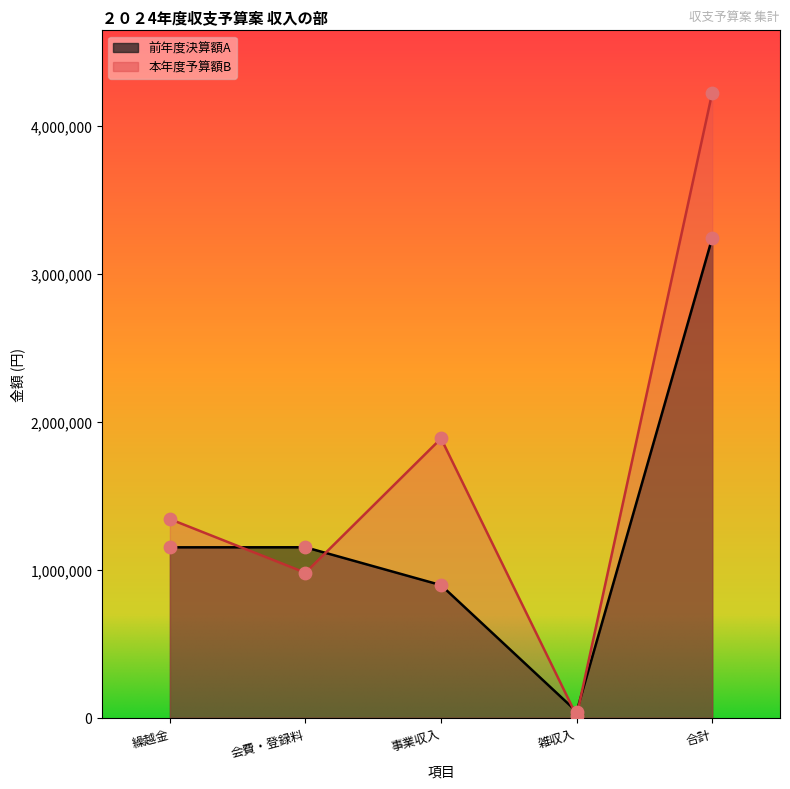

At which category is the sum across all series the highest?

合計